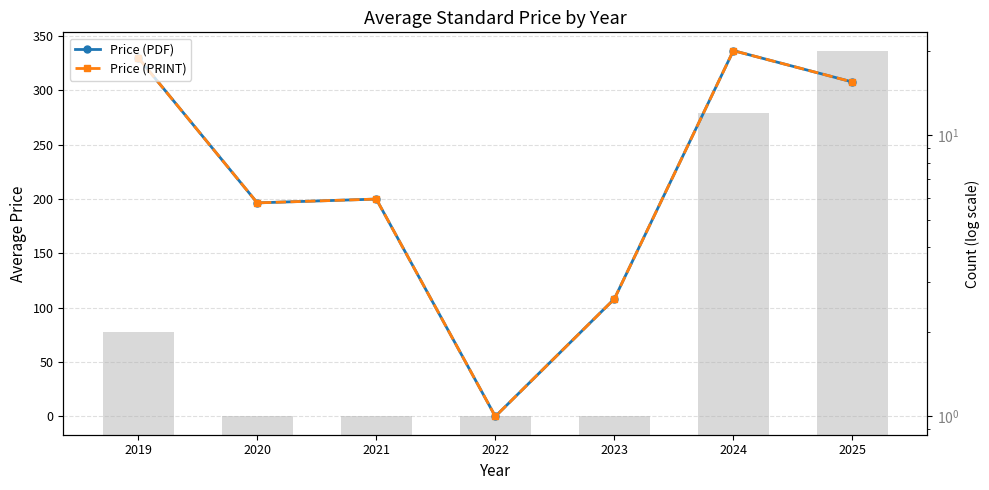

The value of Price (PDF) at 2020 is 196.5. True or false?

True